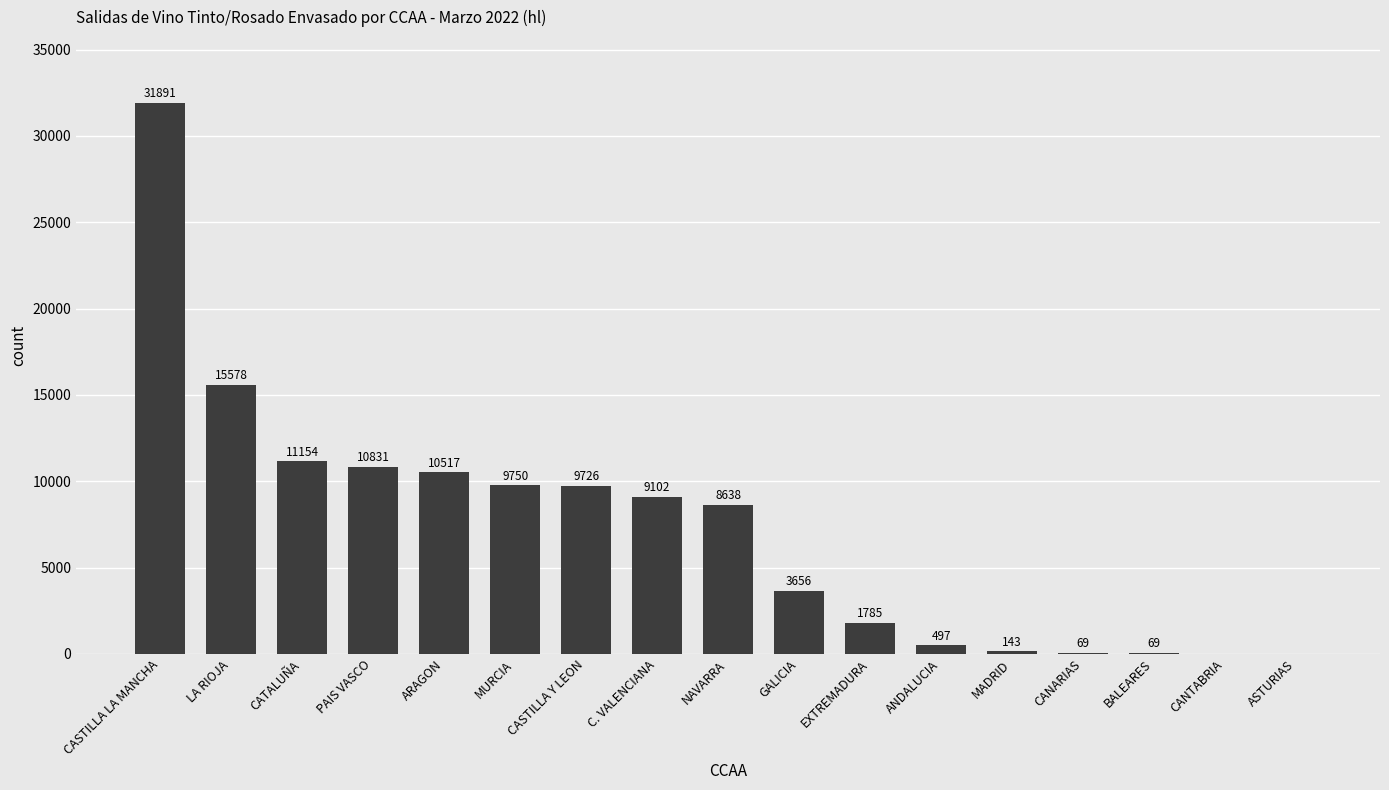

Where does the data first go above 8638?

CASTILLA LA MANCHA